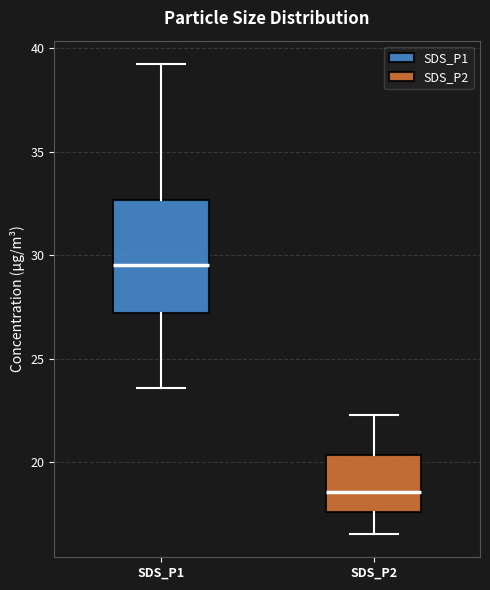

Which box's median line is the highest?

SDS_P1